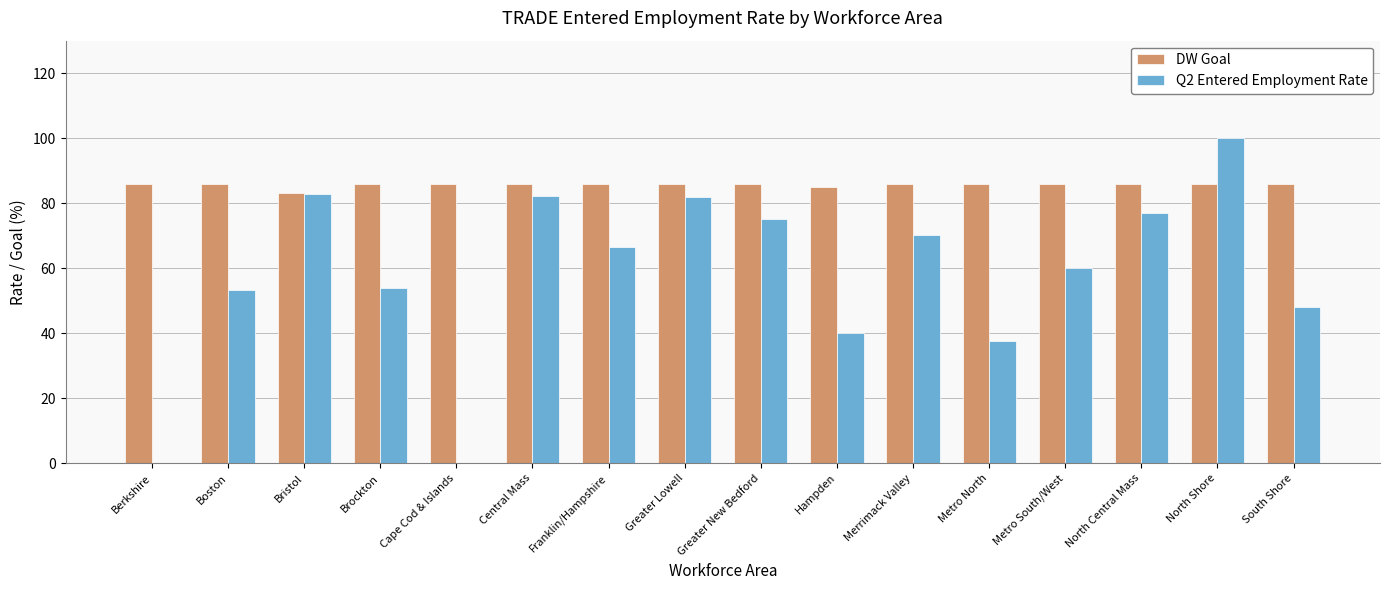

What is the total value across all series at Metro South/West?

146.0